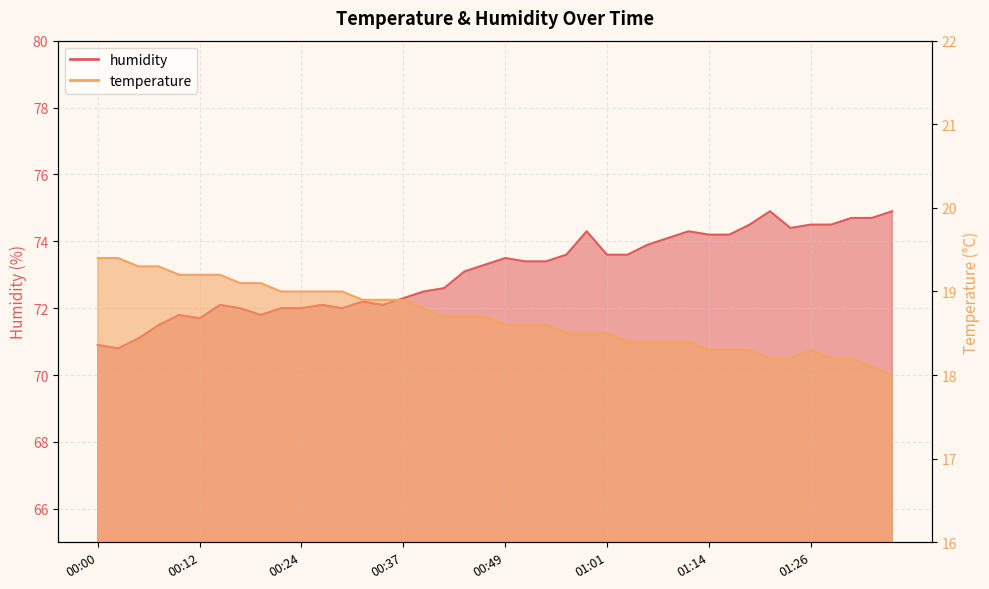

How many categories are shown in the chart?

40